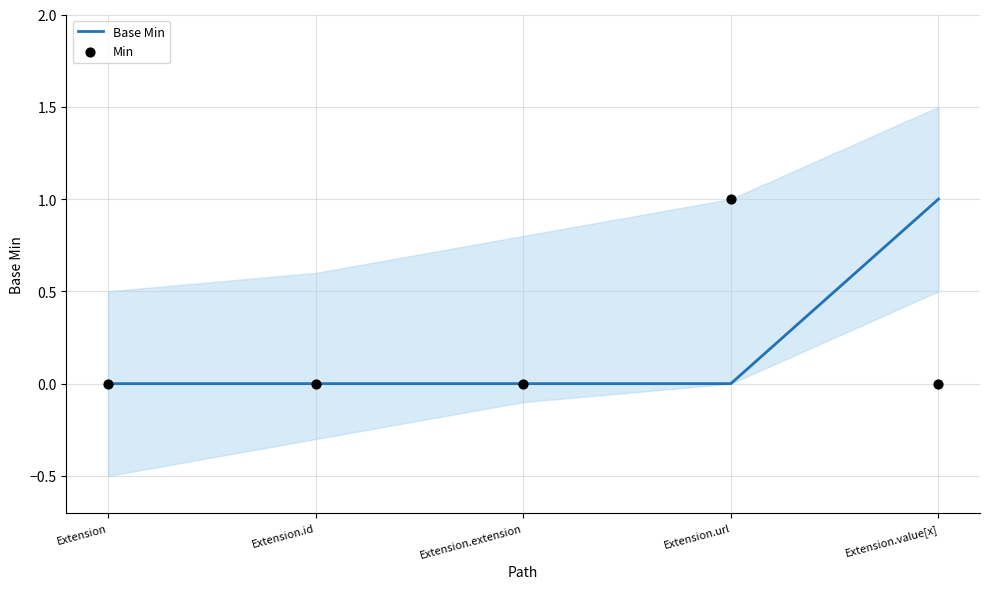

What are all the series names shown in the legend?

Base Min, Min